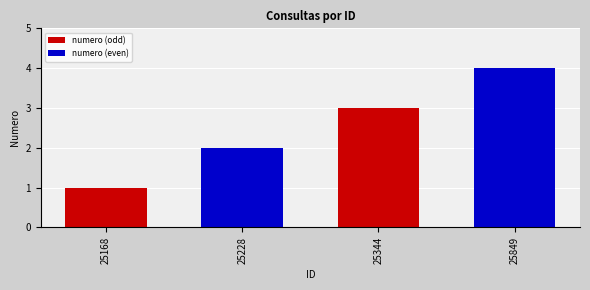

Where is the data nearest to the value 2?

25228